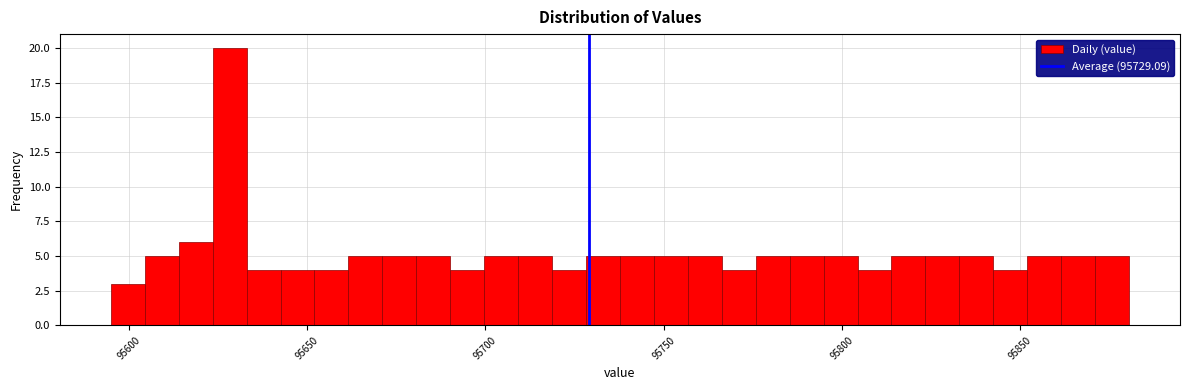

Around what value on the x-axis is the tallest bar? Give the approximate position of its centre, as read against the axis.

95630